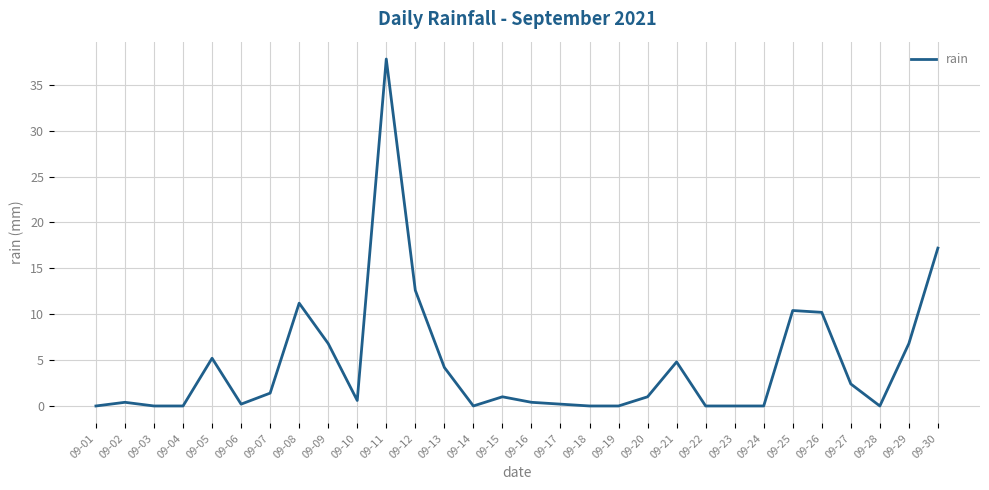

At which label is the value closest to 18?

09-30